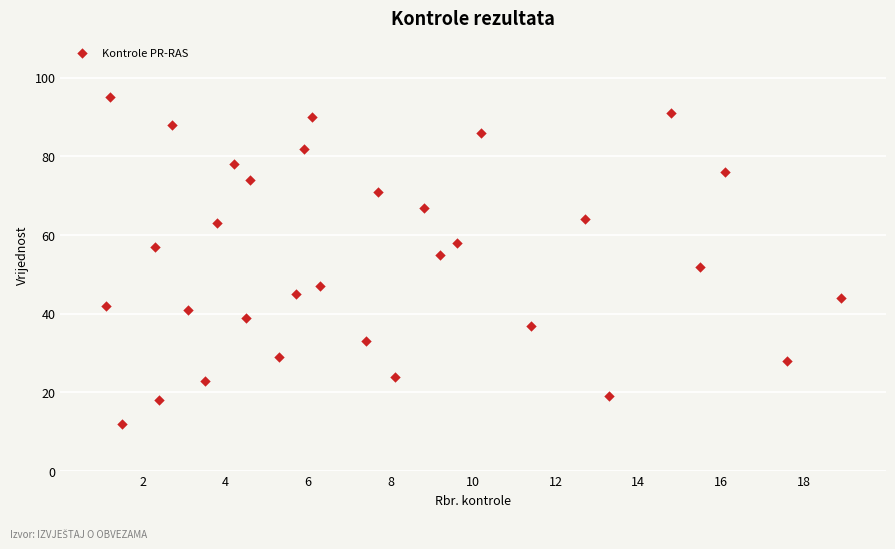

What is the range of Y values (max minus min)?

83